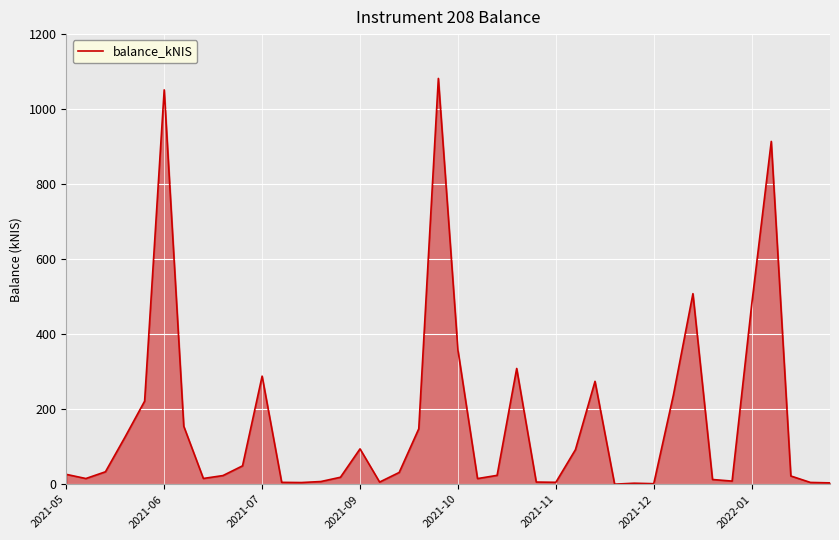

What is the sum of all values?

6674.8